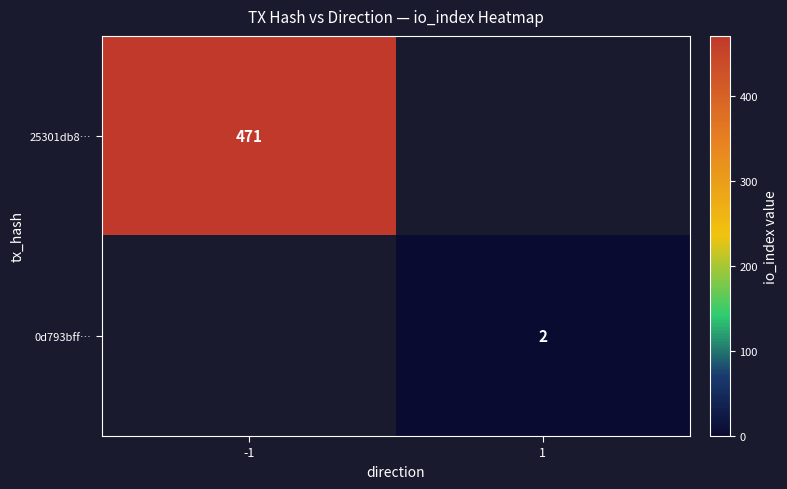

True or false: 25301db8… has a value of 148.9 at -1.

False